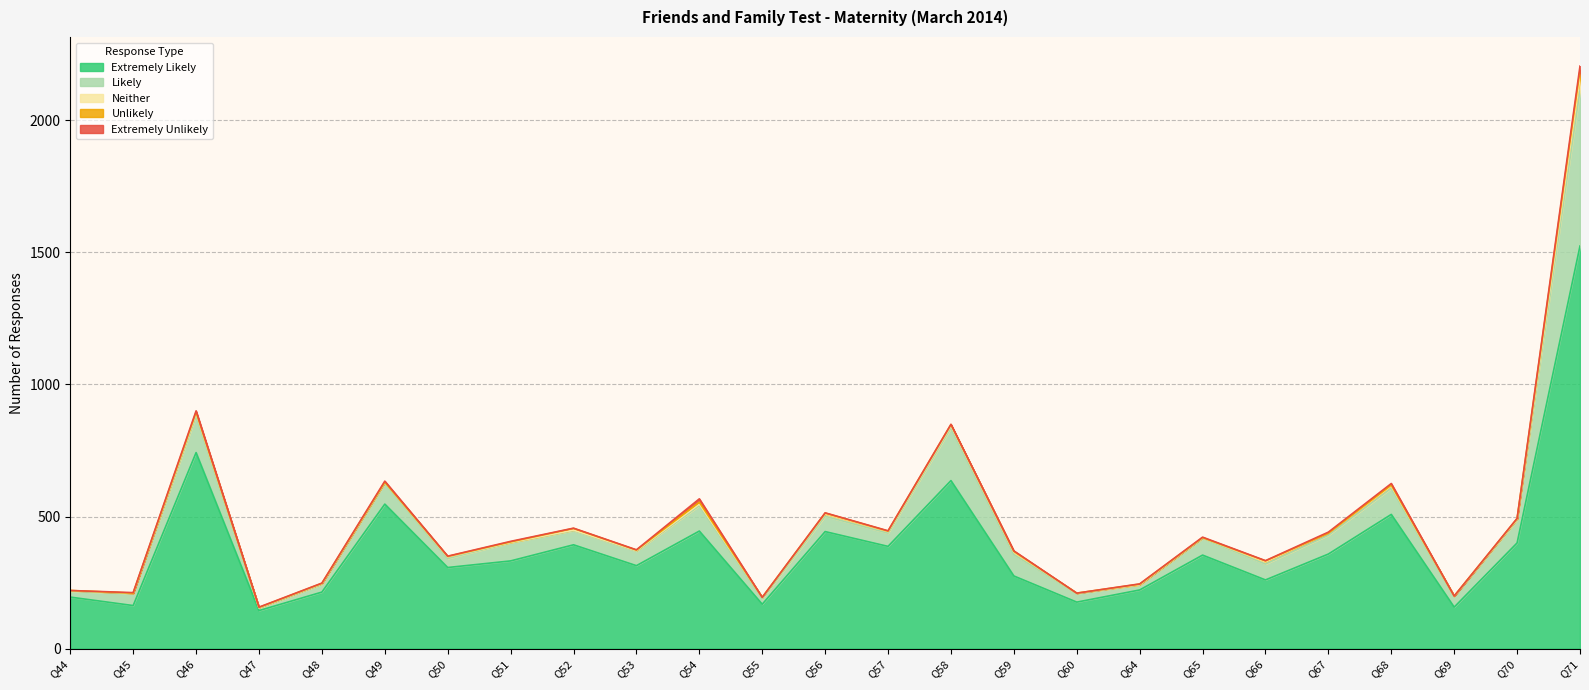

Which category has the highest value across all series?

Q71